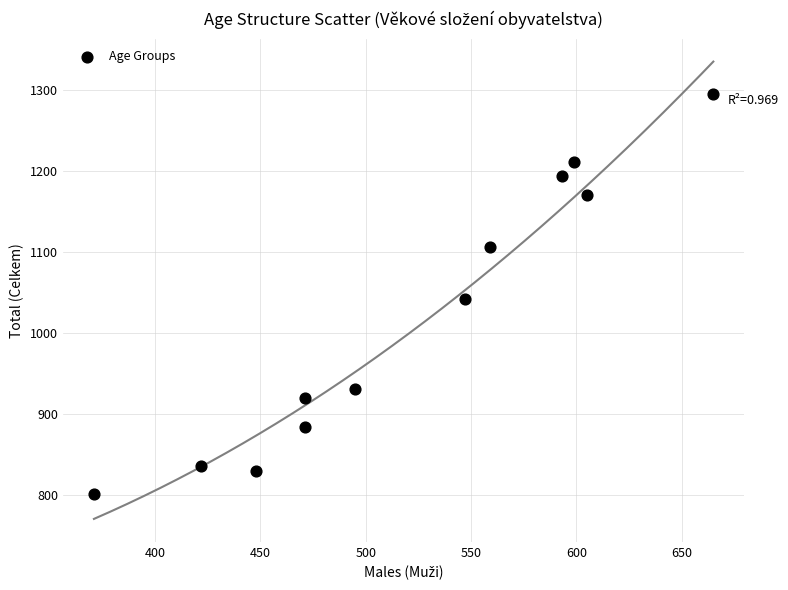

What is the average X value?

520